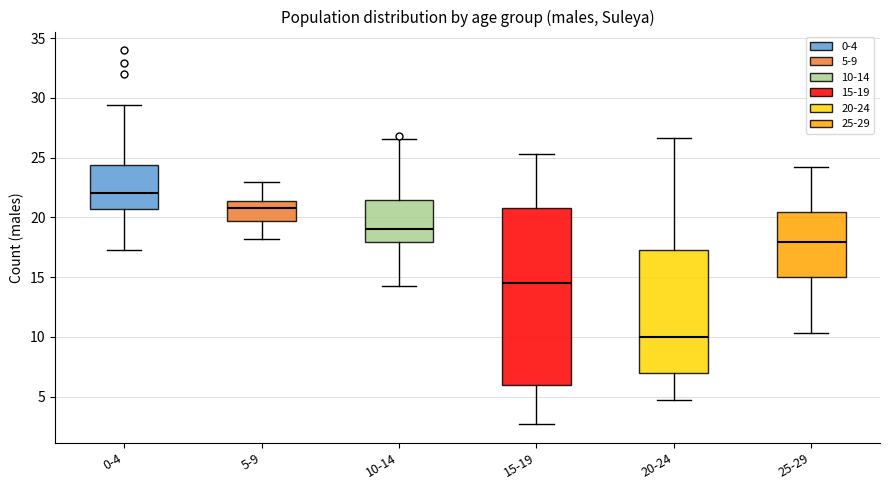

Which box is the tallest, from its lower edge to its upper edge?

15-19